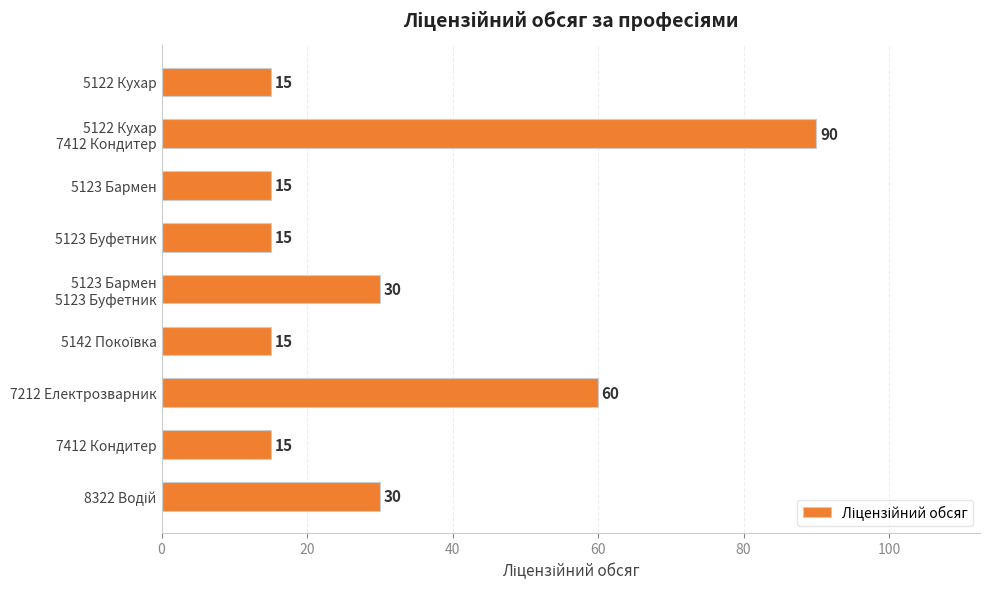

What is the minimum value shown in the chart?

15